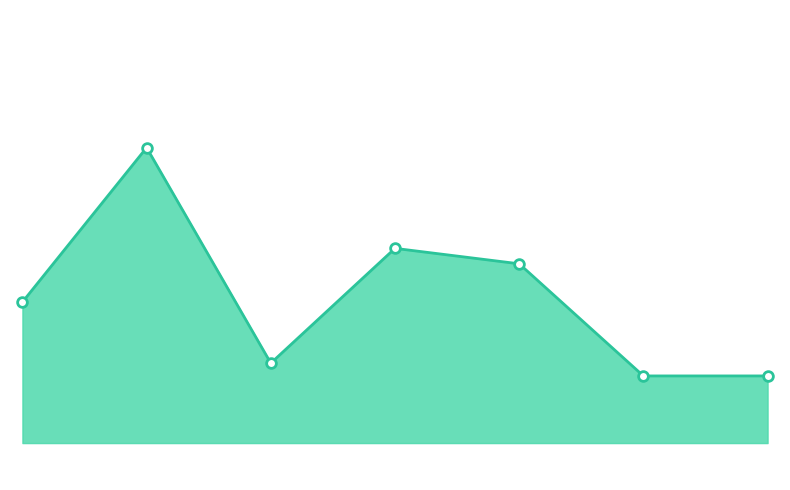

Rank the categories by value from highest to lowest.

KF904L, R355HV, R437NV, K295TP, N638HN, X793XT, Z902GN